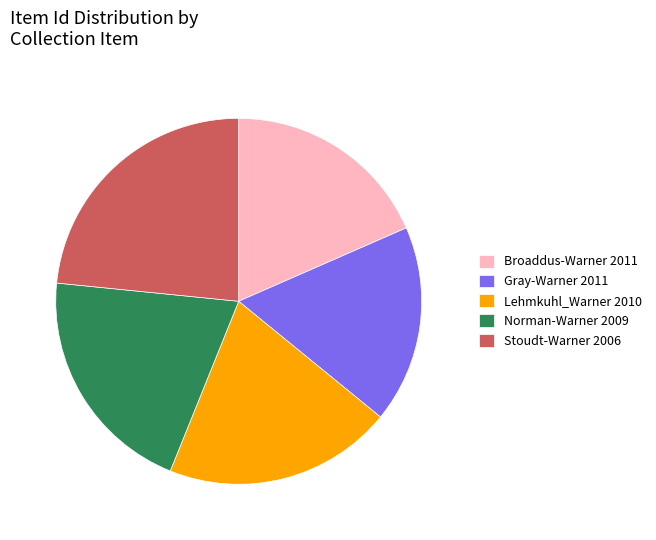

The Stoudt-Warner 2006 slice represents 23% of the pie. True or false?

True